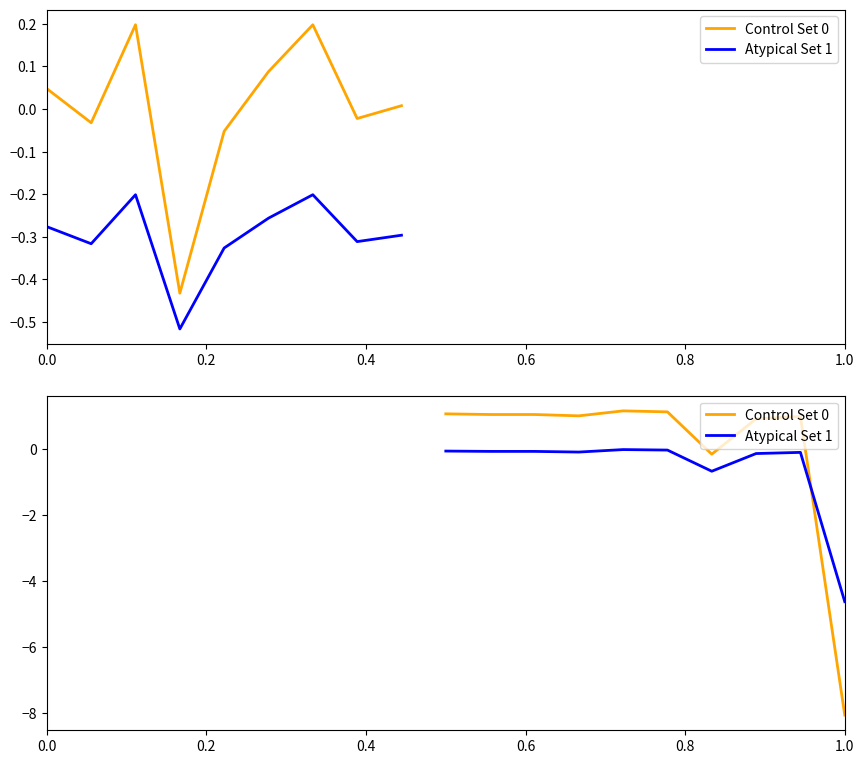

The Atypical Set 1 series shows -0.1 at 0.2. True or false?

False